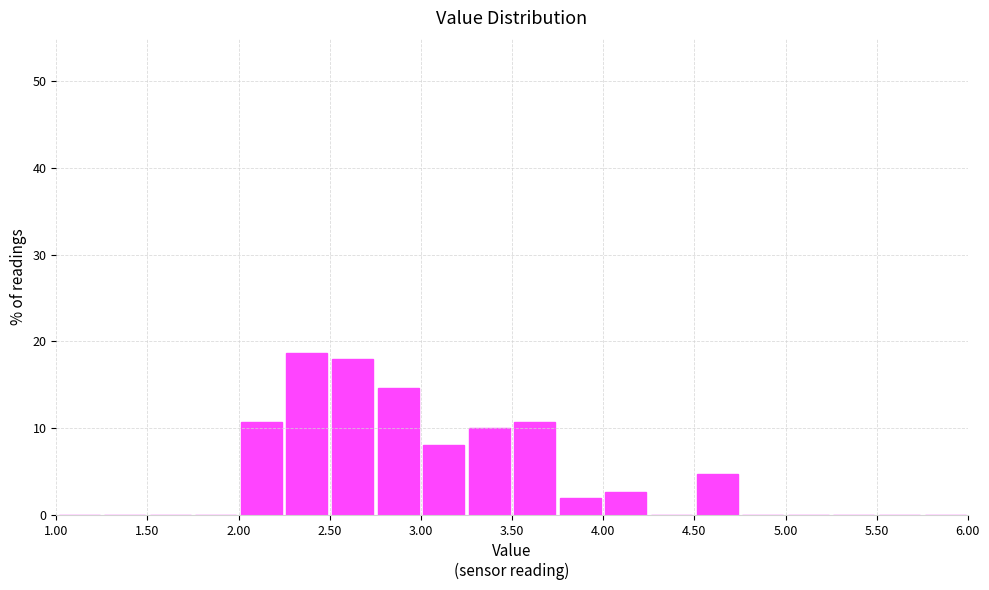

Reading left to right, transcribe this chart: for each bar, give the range it covers on the x-axis and its height. The values are not printed on the chart, so give them approximately, as read against the axis.

1.00 to 1.25: 0
1.25 to 1.50: 0
1.50 to 1.75: 0
1.75 to 2.00: 0
2.00 to 2.25: 11
2.25 to 2.50: 19
2.50 to 2.75: 18
2.75 to 3.00: 15
3.00 to 3.25: 8
3.25 to 3.50: 10
3.50 to 3.75: 11
3.75 to 4.00: 2
4.00 to 4.25: 3
4.25 to 4.50: 0
4.50 to 4.75: 5
4.75 to 5.00: 0
5.00 to 5.25: 0
5.25 to 5.50: 0
5.50 to 5.75: 0
5.75 to 6.00: 0